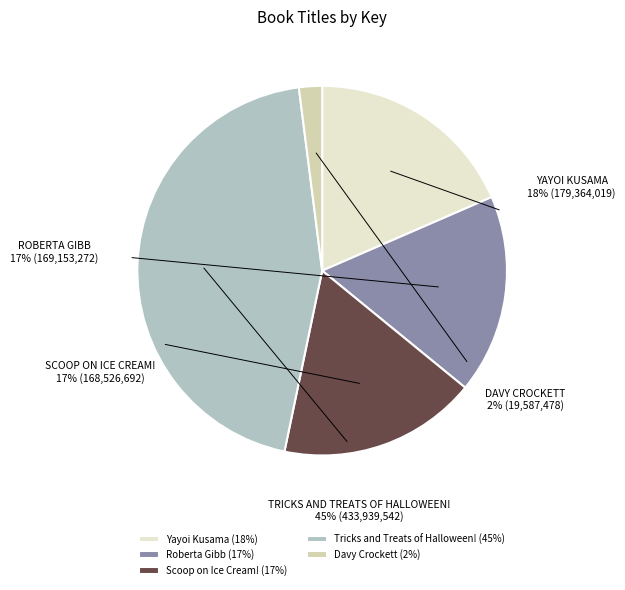

True or false: Roberta Gibb accounts for 5% of the total.

False